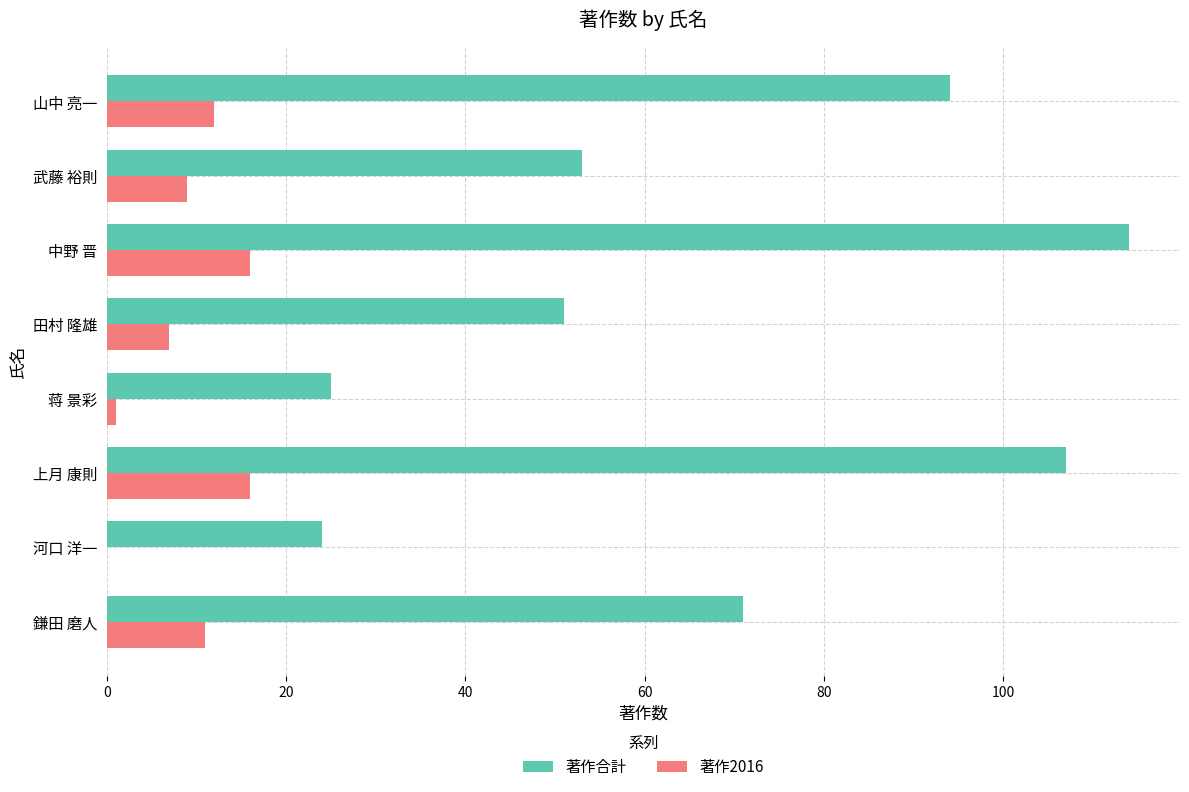

What value does the 著作合計 series have at 上月 康則?

107